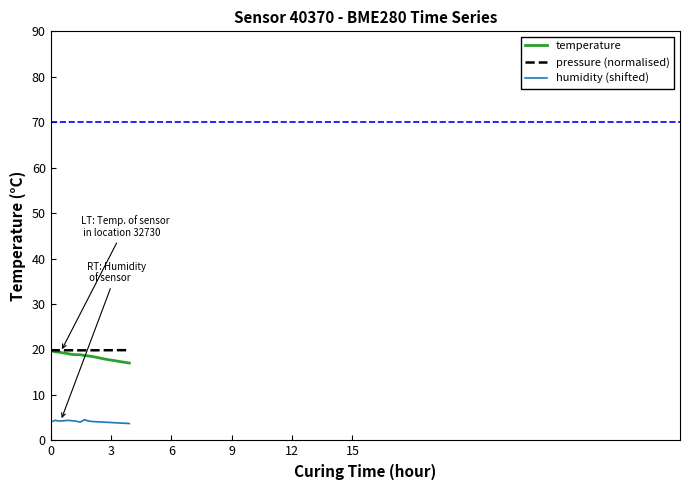

What is the highest value of the humidity (shifted) series?

4.5